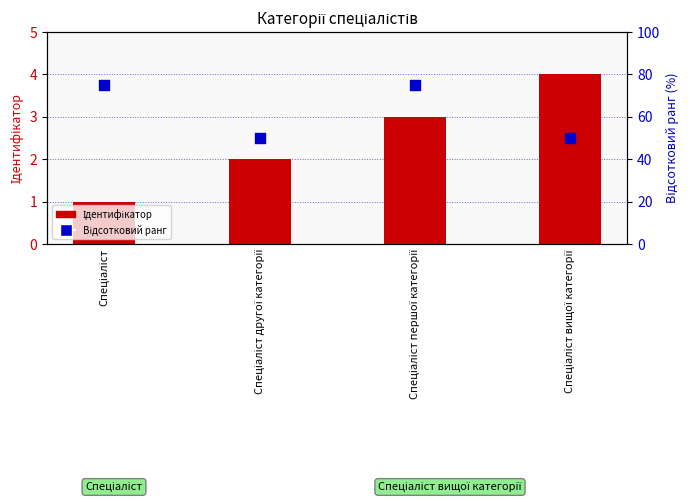

Which series contains the highest Y value?

Відсотковий ранг